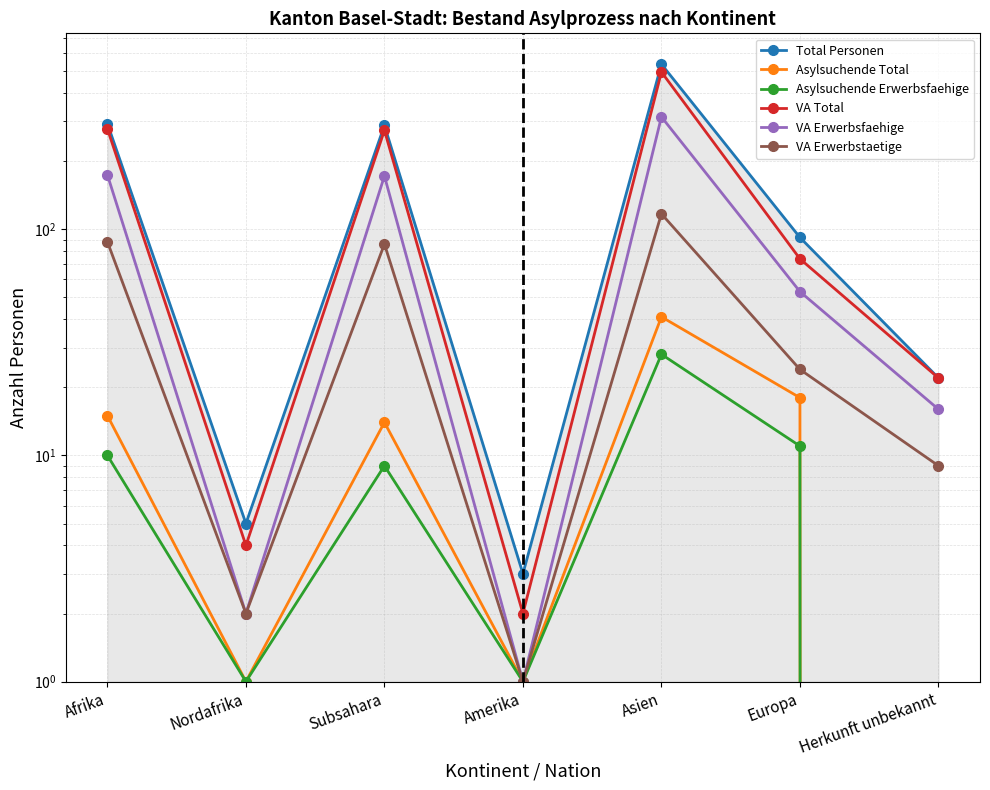

What is the label of the 4th point from the right?

Amerika